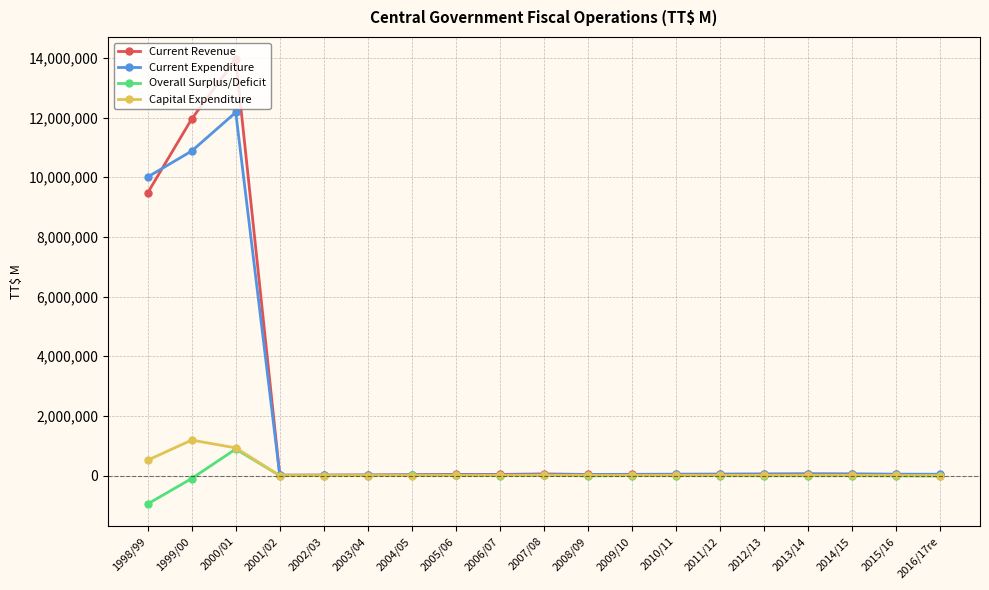

Which series has the largest range (max minus min)?

Current Revenue